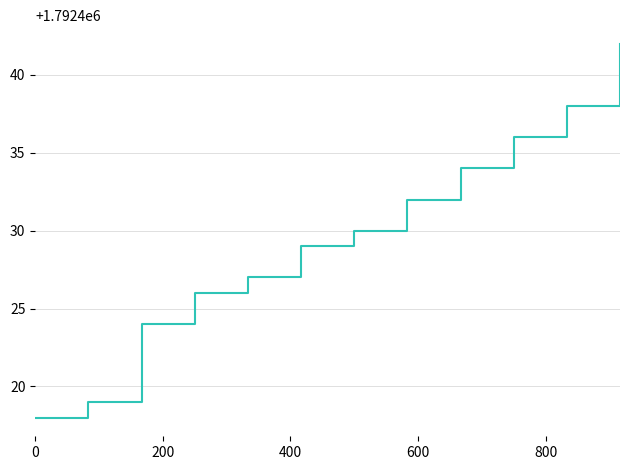

What is the minimum value shown in the chart?

1792418